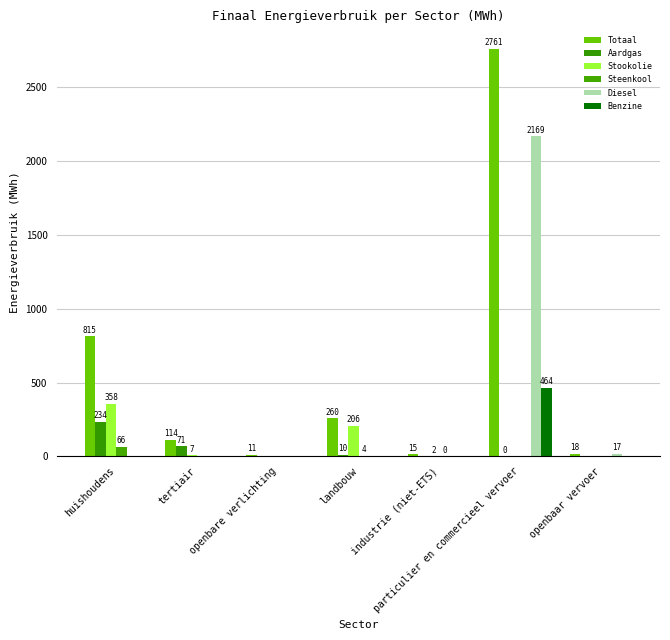

How many groups of bars are there?

7